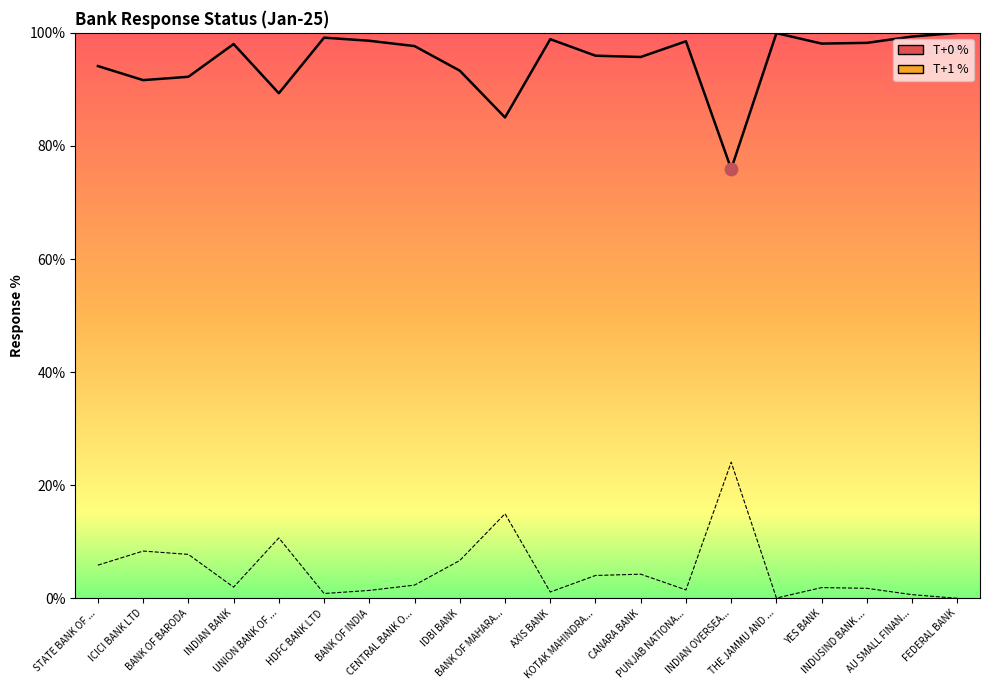

What is the total value across all series at AXIS BANK?

100.0